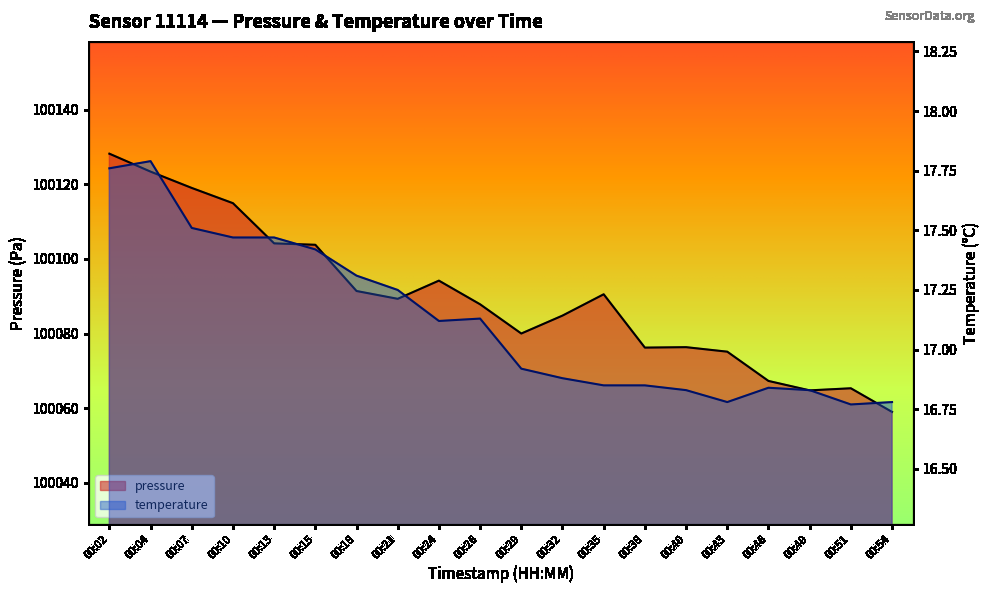

Reading left to right, list all the values displayed in this chart.

pressure: 100128.2	100123.4	100119.1	100115.0	100104.2	100103.8	100091.4	100089.3	100094.2	100087.8	100080.0	100084.8	100090.5	100076.2	100076.3	100075.1	100067.3	100064.8	100065.3	100059.0
temperature: 17.8	17.8	17.5	17.5	17.5	17.4	17.3	17.2	17.1	17.1	16.9	16.9	16.9	16.9	16.8	16.8	16.8	16.8	16.8	16.8